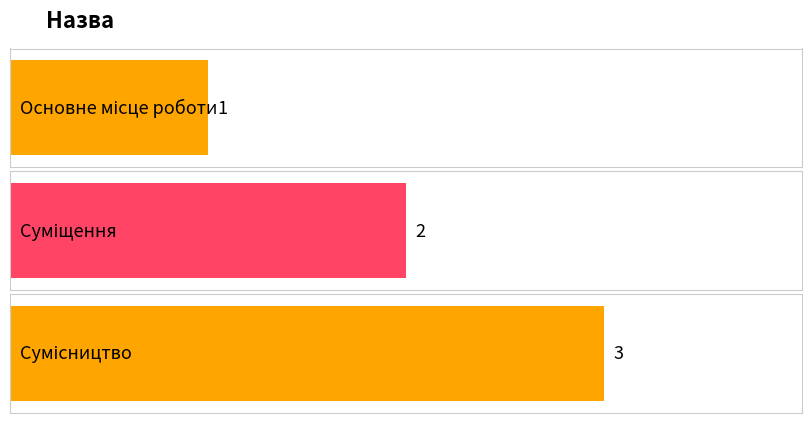

What is the sum of the values at Суміщення and Сумісництво?

5